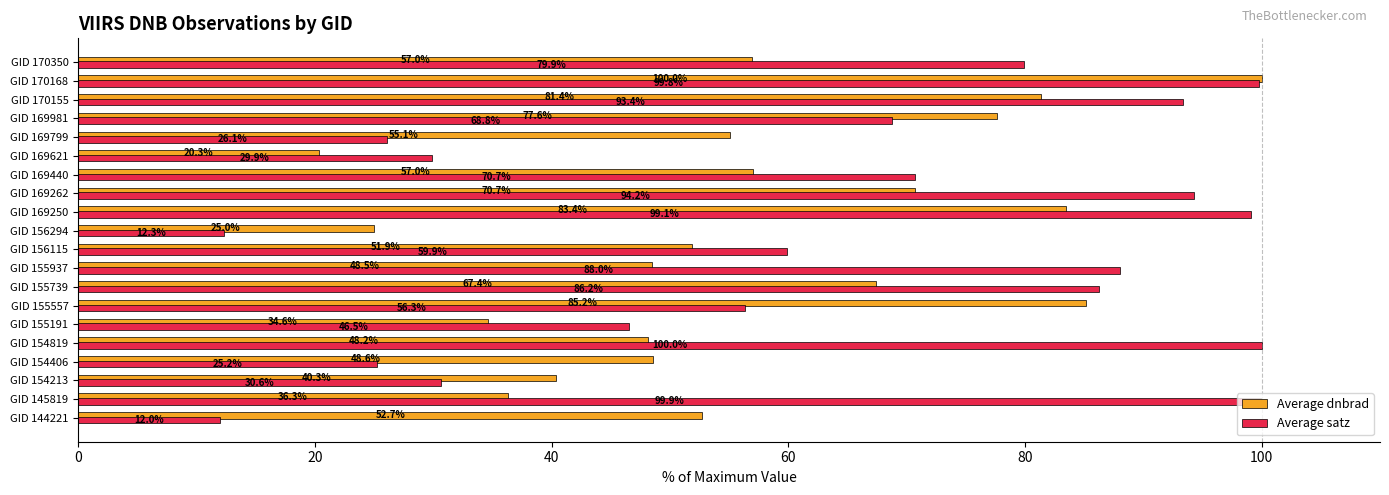

Which series has the largest total across all categories?

Average satz